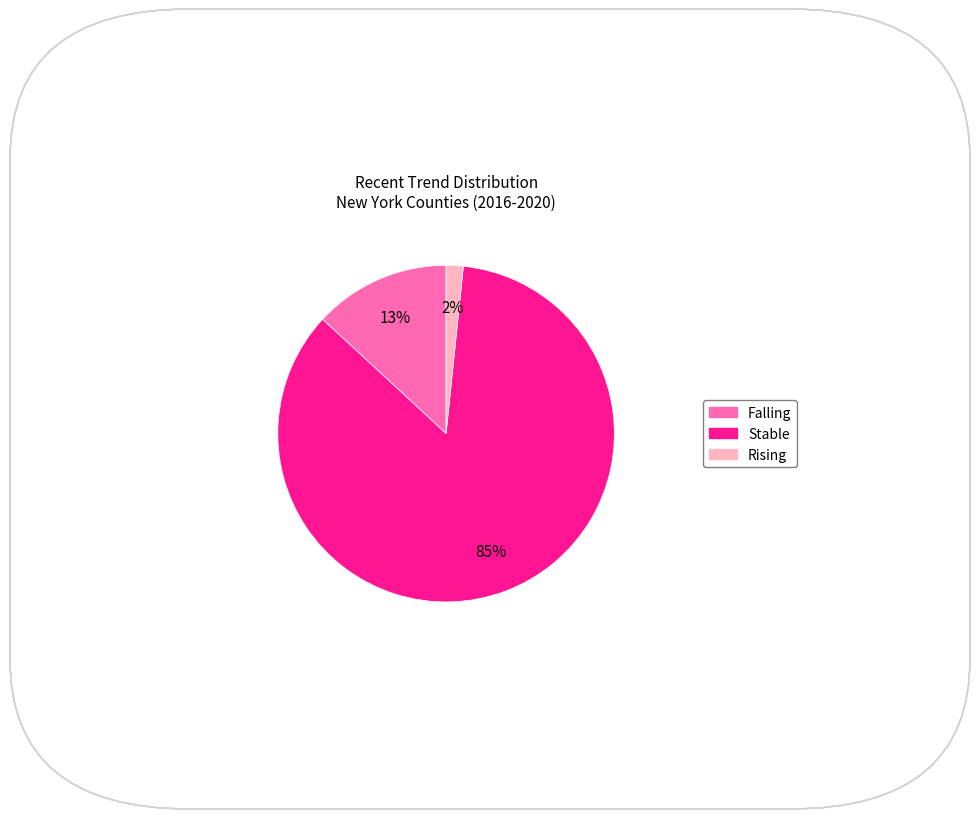

Count the number of slices in the pie.

3